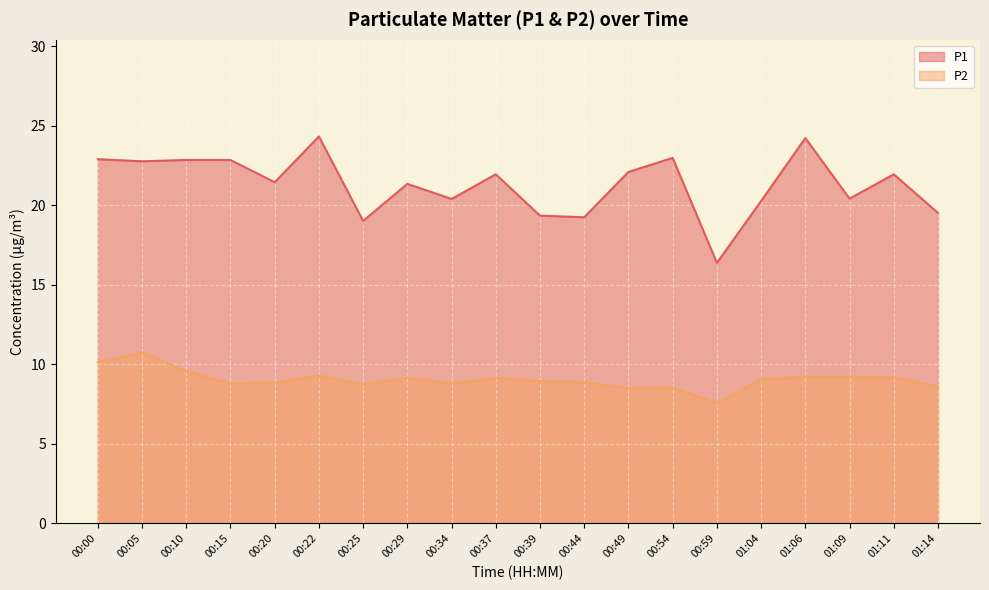

Which series has the largest total across all categories?

P1